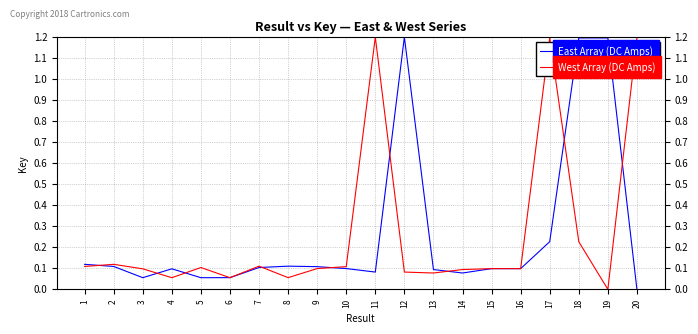

The value of East Array (DC Amps) at 16 is 0.1. True or false?

True